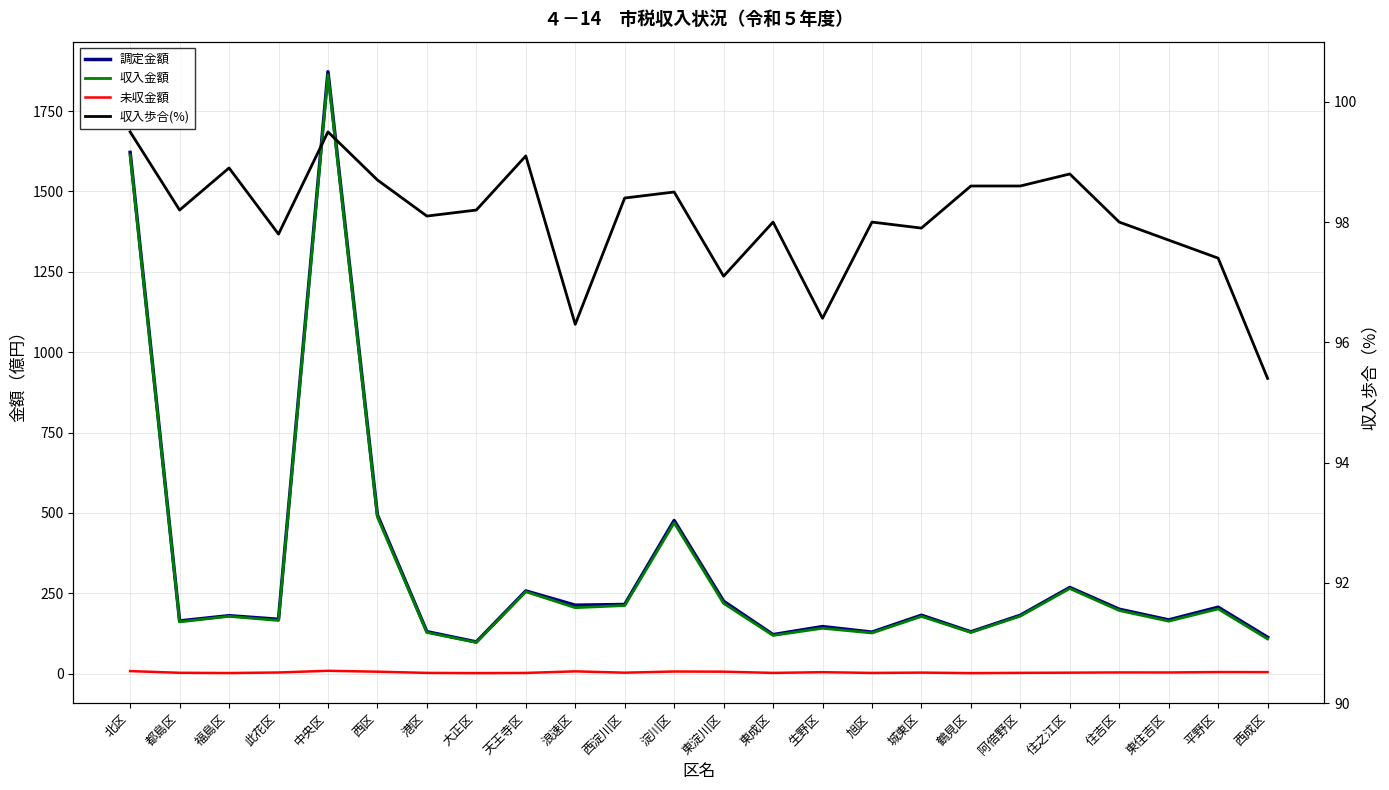

What is the sum of the 未収金額 values at 住之江区 and 港区?

5.3